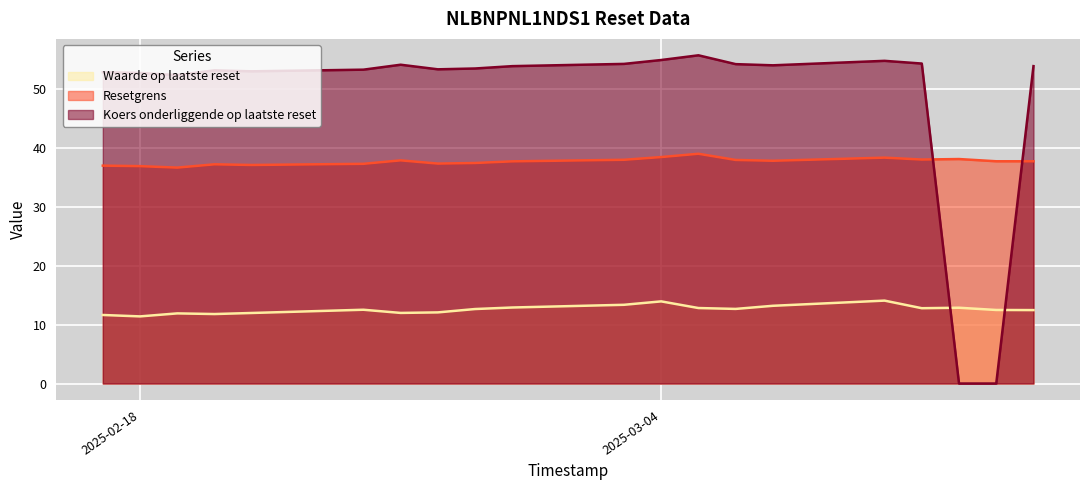

At which category does the chart reach its minimum across all series?

2025-03-13